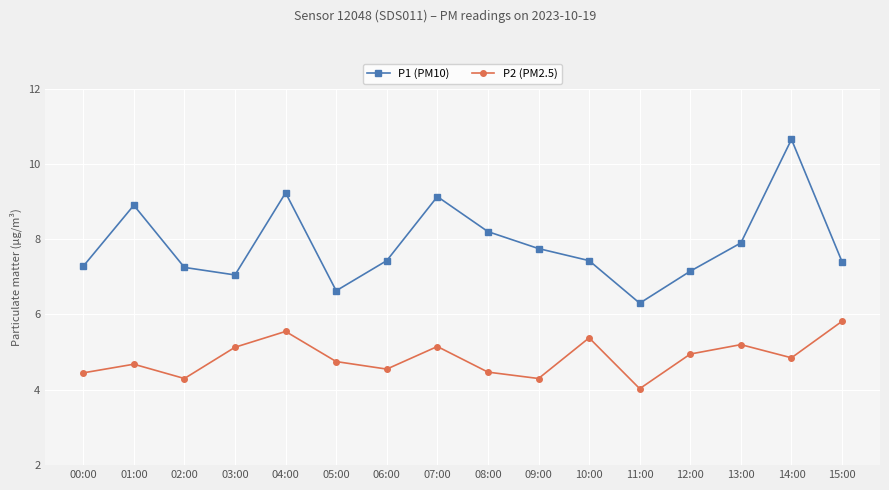

What is the minimum value for P2 (PM2.5)?

4.0